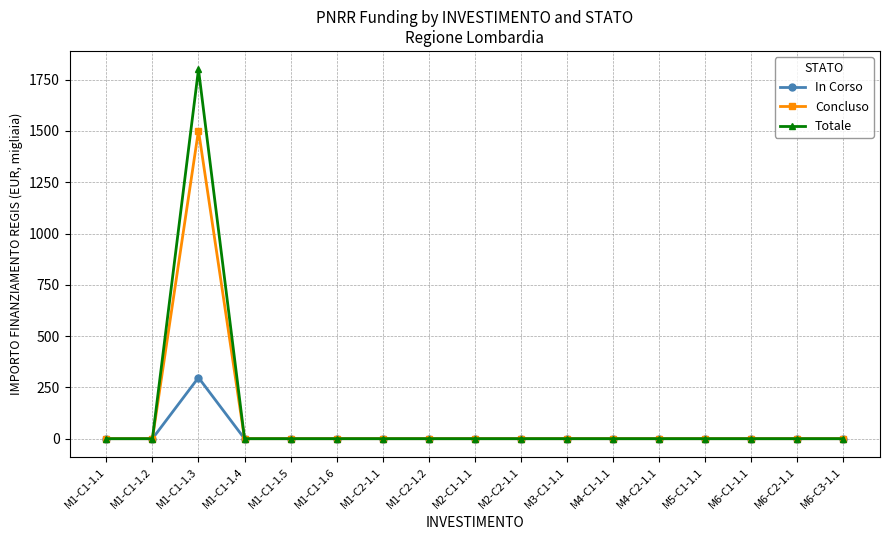

Reading left to right, what are all the values shown in this chart?

In Corso: 0.0	0.0	297.8	0.0	0.0	0.0	0.0	0.0	0.0	0.0	0.0	0.0	0.0	0.0	0.0	0.0	0.0
Concluso: 0.0	0.0	1502.0	0.0	0.0	0.0	0.0	0.0	0.0	0.0	0.0	0.0	0.0	0.0	0.0	0.0	0.0
Totale: 0.0	0.0	1799.8	0.0	0.0	0.0	0.0	0.0	0.0	0.0	0.0	0.0	0.0	0.0	0.0	0.0	0.0